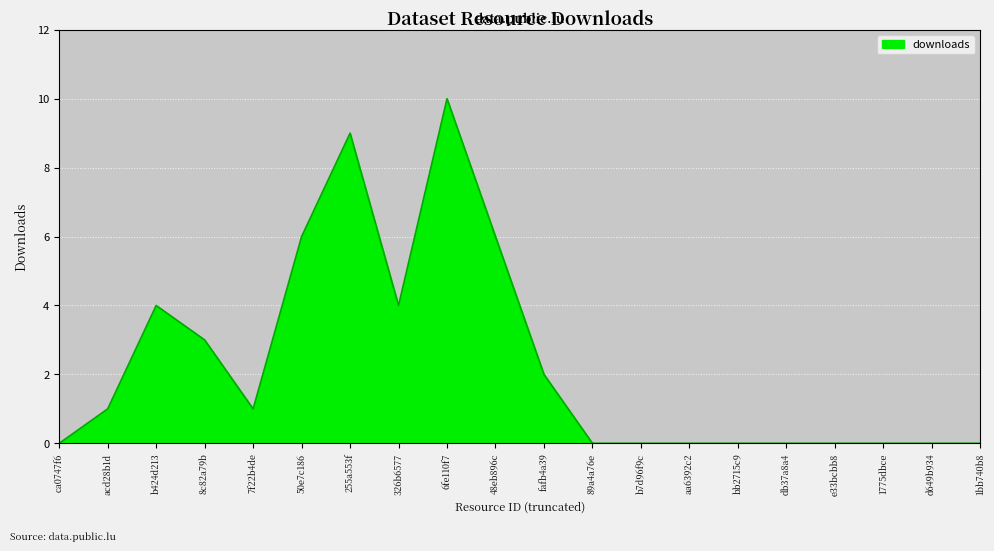

Reading left to right, what are all the values shown in this chart?

0	1	4	3	1	6	9	4	10	6	2	0	0	0	0	0	0	0	0	0